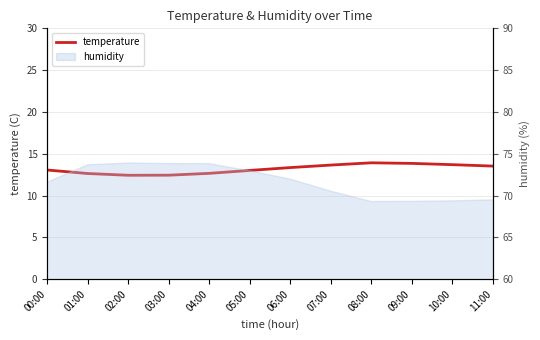

True or false: the data shows 13.7 at 07:00.

True